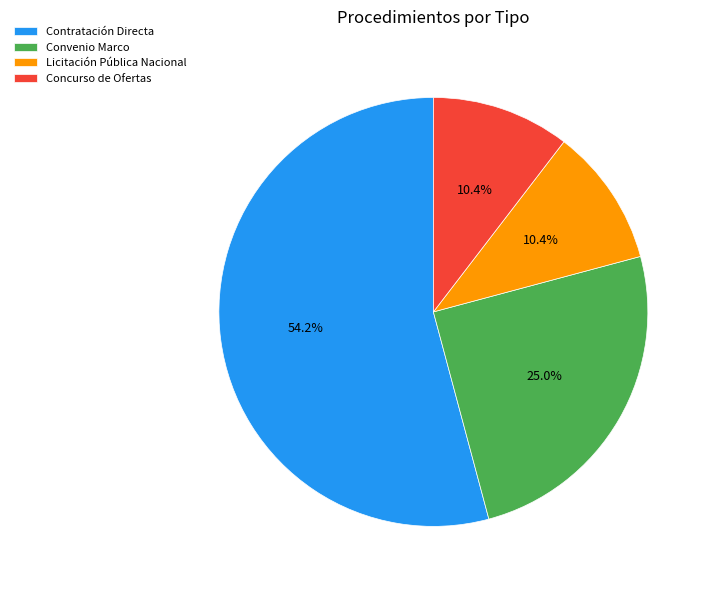

Count the number of slices in the pie.

4